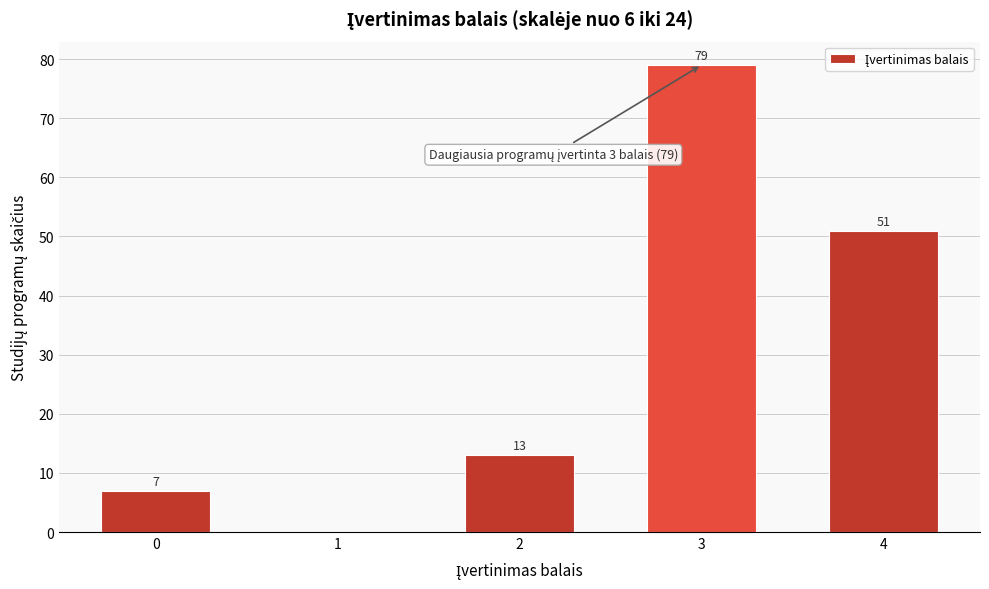

Reading right to left, transcribe all the data shown in this chart.

4=51	3=79	2=13	1=0	0=7